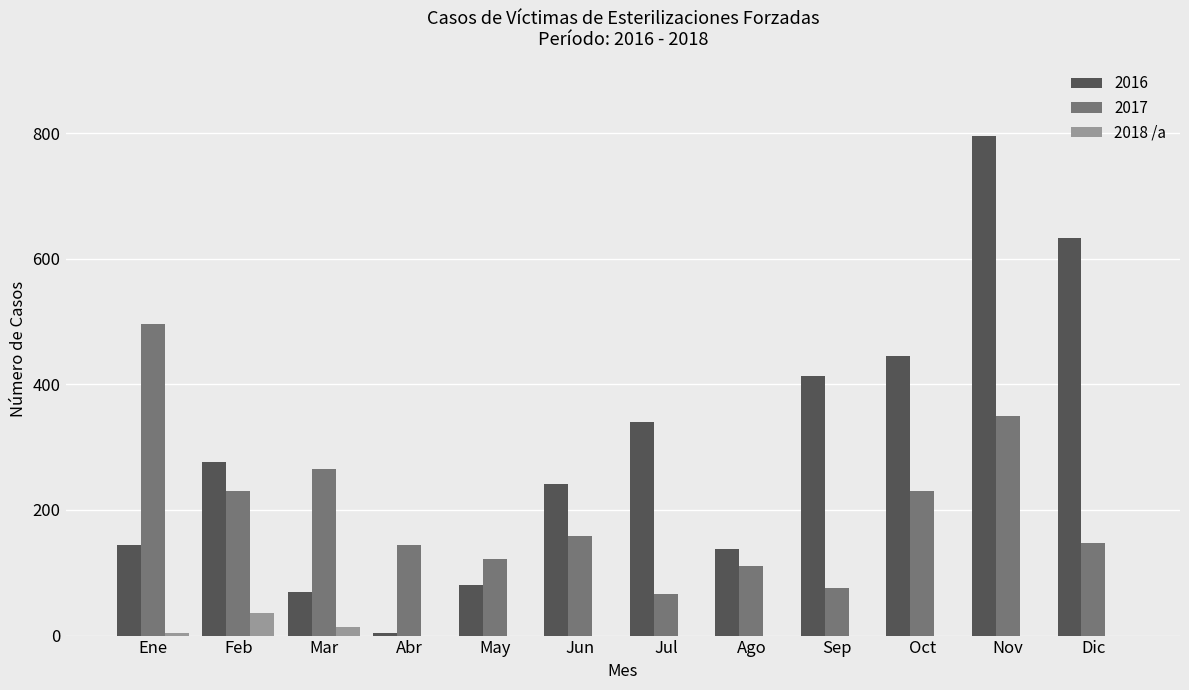

What is the sum of all 2017 values?

2398